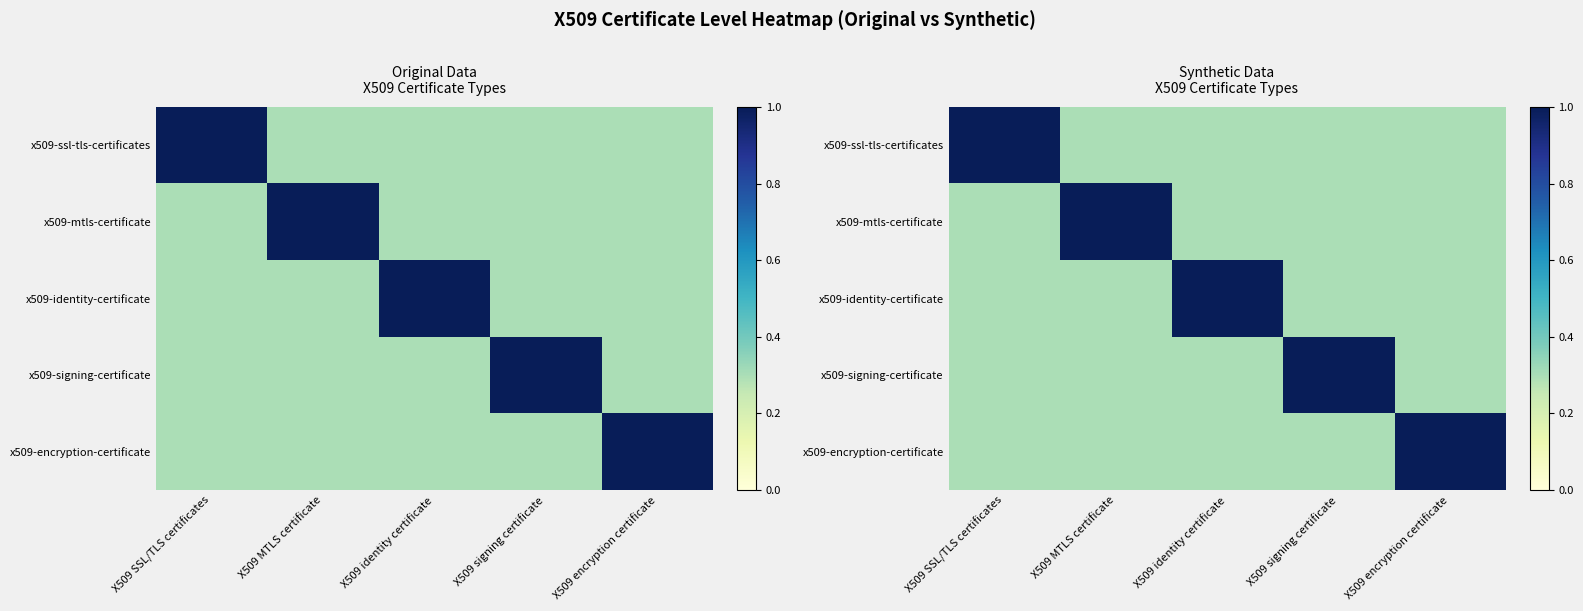

Is the value of x509-ssl-tls-certificates at X509 MTLS certificate greater than the value of x509-encryption-certificate at X509 identity certificate?

No